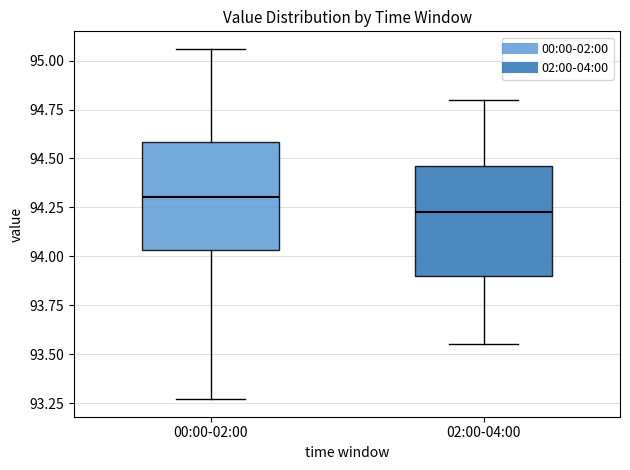

Reading left to right, transcribe this box plot: for each box, give where its median line is, the range the box spans, and where its two whiskers end, as read against the y-axis. The values are not printed on the chart, so give them approximately, as read against the axis.

00:00-02:00: median 94.30, box 94.05 to 94.60, whiskers 93.25 to 95.05
02:00-04:00: median 94.25, box 93.90 to 94.45, whiskers 93.55 to 94.80